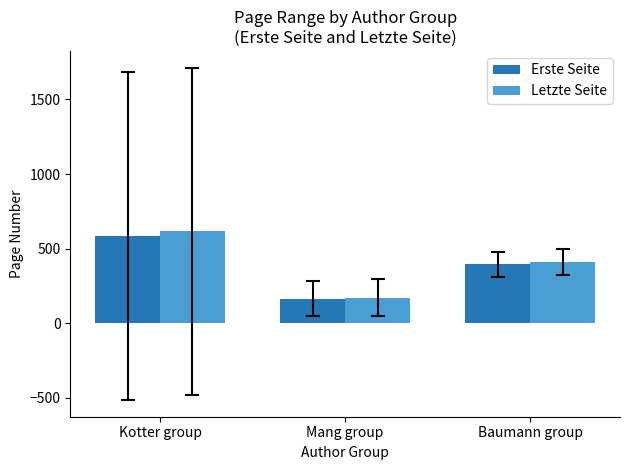

What position from the left is Baumann group?

3